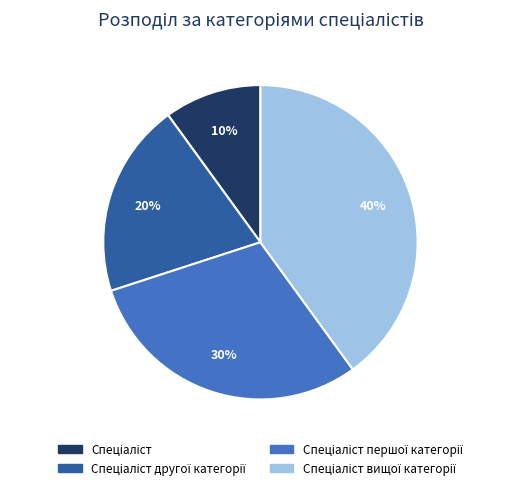

How many segments does this pie chart have?

4